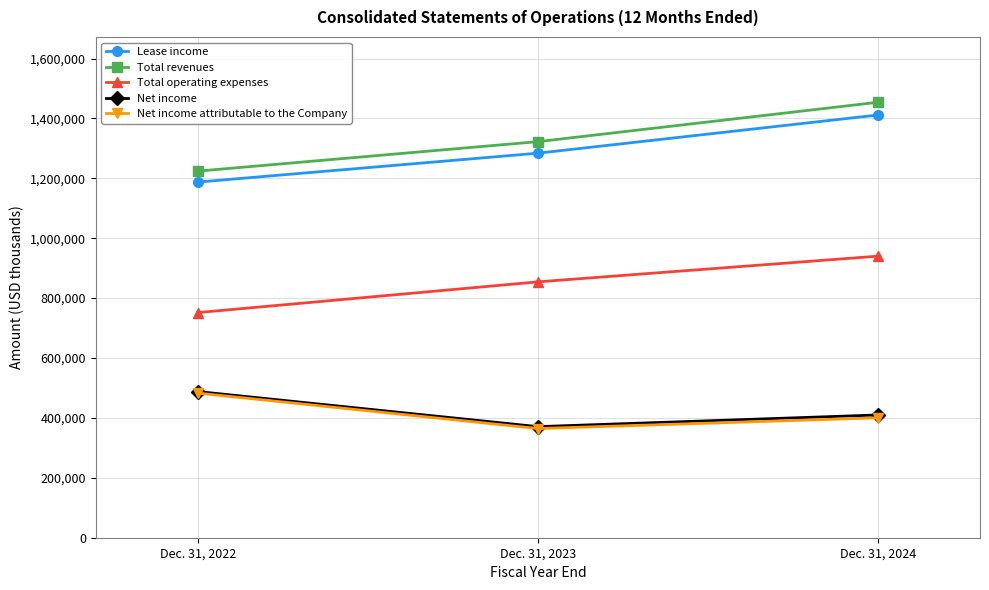

At which label is Total operating expenses closest to 845903?

Dec. 31, 2023